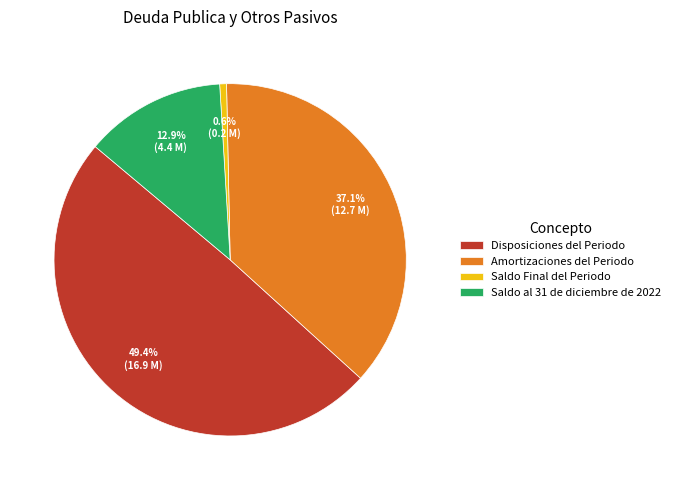

Rank the categories by value from highest to lowest.

Disposiciones del Periodo, Amortizaciones del Periodo, Saldo al 31 de diciembre de 2022, Saldo Final del Periodo